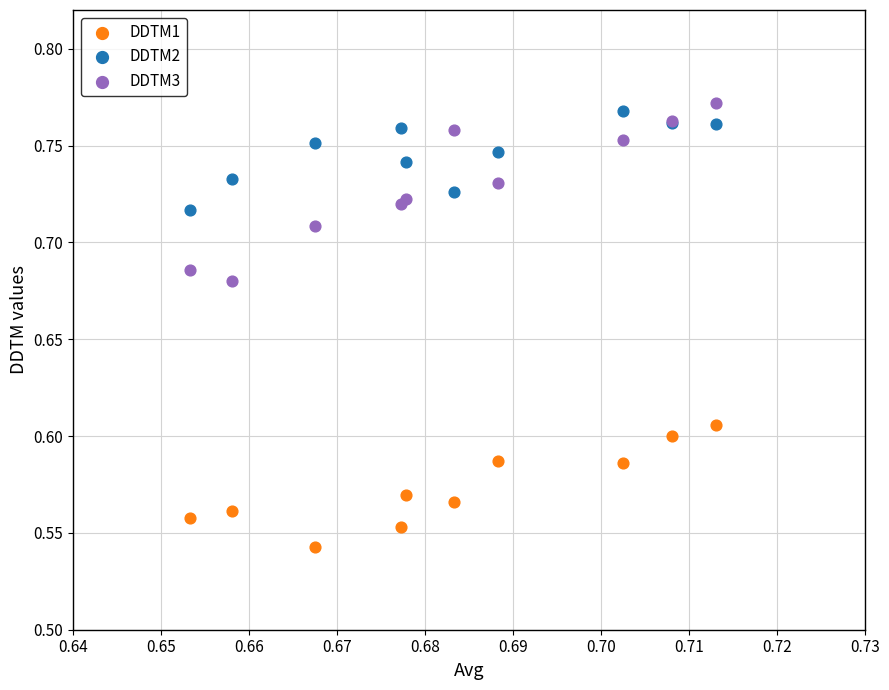

Which series has the largest Y range (max minus min)?

DDTM3